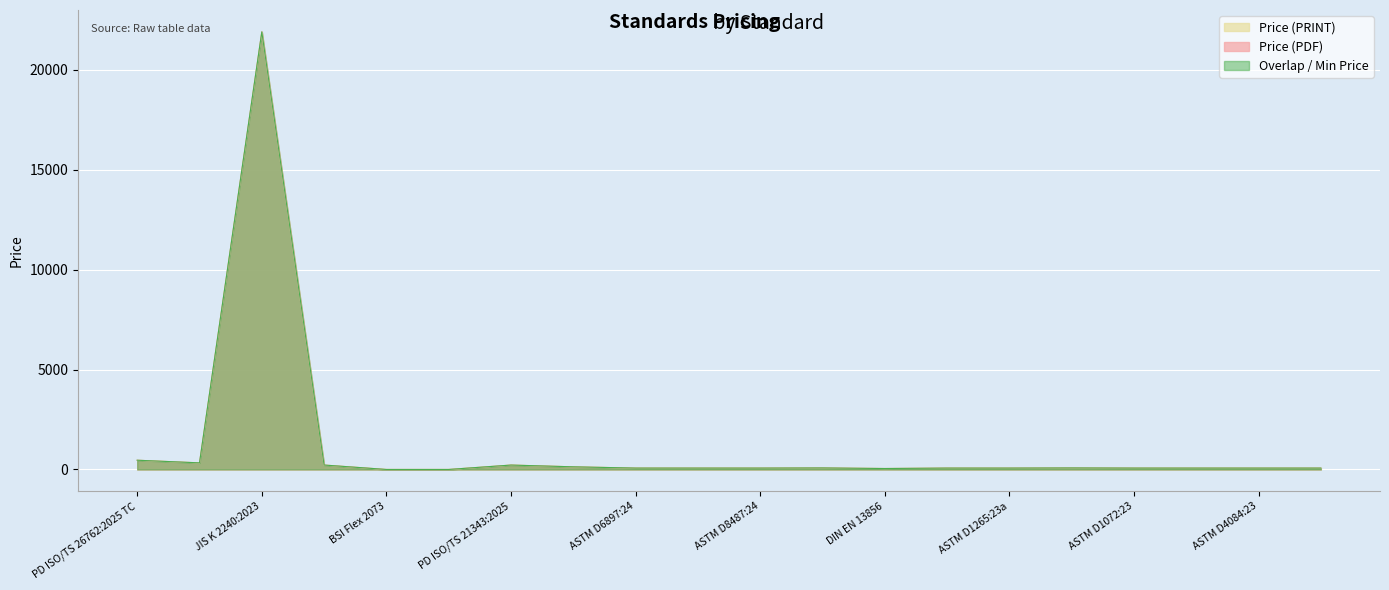

Reading left to right, list all the values displayed in this chart.

Price (PDF): PD ISO/TS 26762:2025 TC=462.0	PD ISO/TS 26762:2025=330.0	JIS K 2240:2023=21900.0	ISO/TS 26762:2025=221.0	BSI Flex 2073=0.0	PAS 4445:2025=0.0	PD ISO/TS 21343:2025=220.0	ISO/TS 21343:2025=132.0	ASTM D6897:24=69.0	ASTM D1946:24=69.0	ASTM D8487:24=69.0	ASTM D3984:24=76.0	DIN EN 13856=47.4	ASTM D3588=69.0	ASTM D1265:23a=69.0	ASTM D3956:23=76.0	ASTM D1072:23=69.0	ASTM D4468:23=69.0	ASTM D4084:23=69.0	ASTM D2384:23=69.0
Price (PRINT): PD ISO/TS 26762:2025 TC=462.0	PD ISO/TS 26762:2025=330.0	JIS K 2240:2023=21900.0	ISO/TS 26762:2025=221.0	BSI Flex 2073=0.0	PAS 4445:2025=0.0	PD ISO/TS 21343:2025=220.0	ISO/TS 21343:2025=132.0	ASTM D6897:24=69.0	ASTM D1946:24=69.0	ASTM D8487:24=69.0	ASTM D3984:24=76.0	DIN EN 13856=47.4	ASTM D3588=69.0	ASTM D1265:23a=69.0	ASTM D3956:23=76.0	ASTM D1072:23=69.0	ASTM D4468:23=69.0	ASTM D4084:23=69.0	ASTM D2384:23=69.0